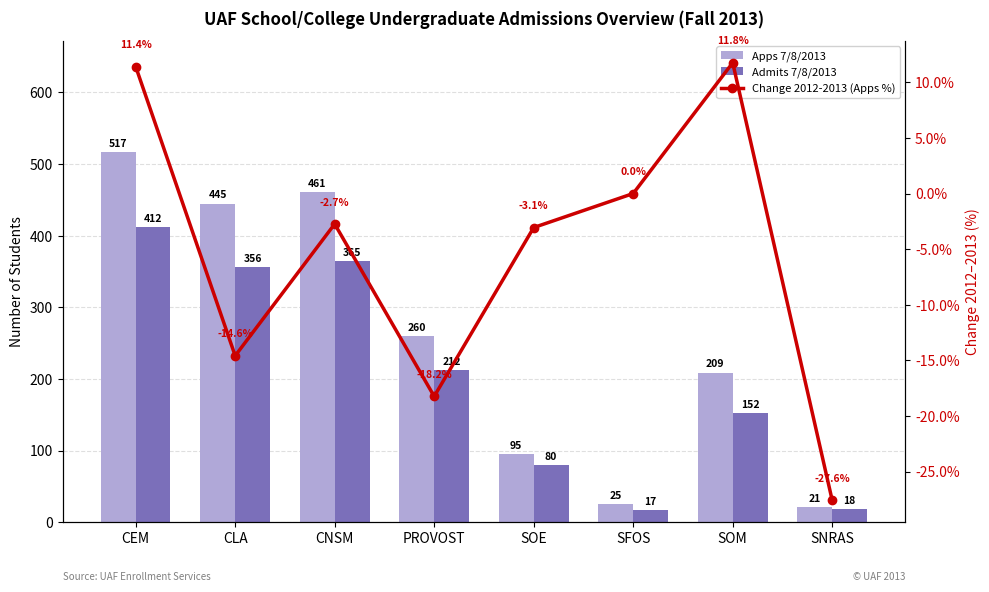

What is the difference between the highest and lowest values at SOE?

98.1